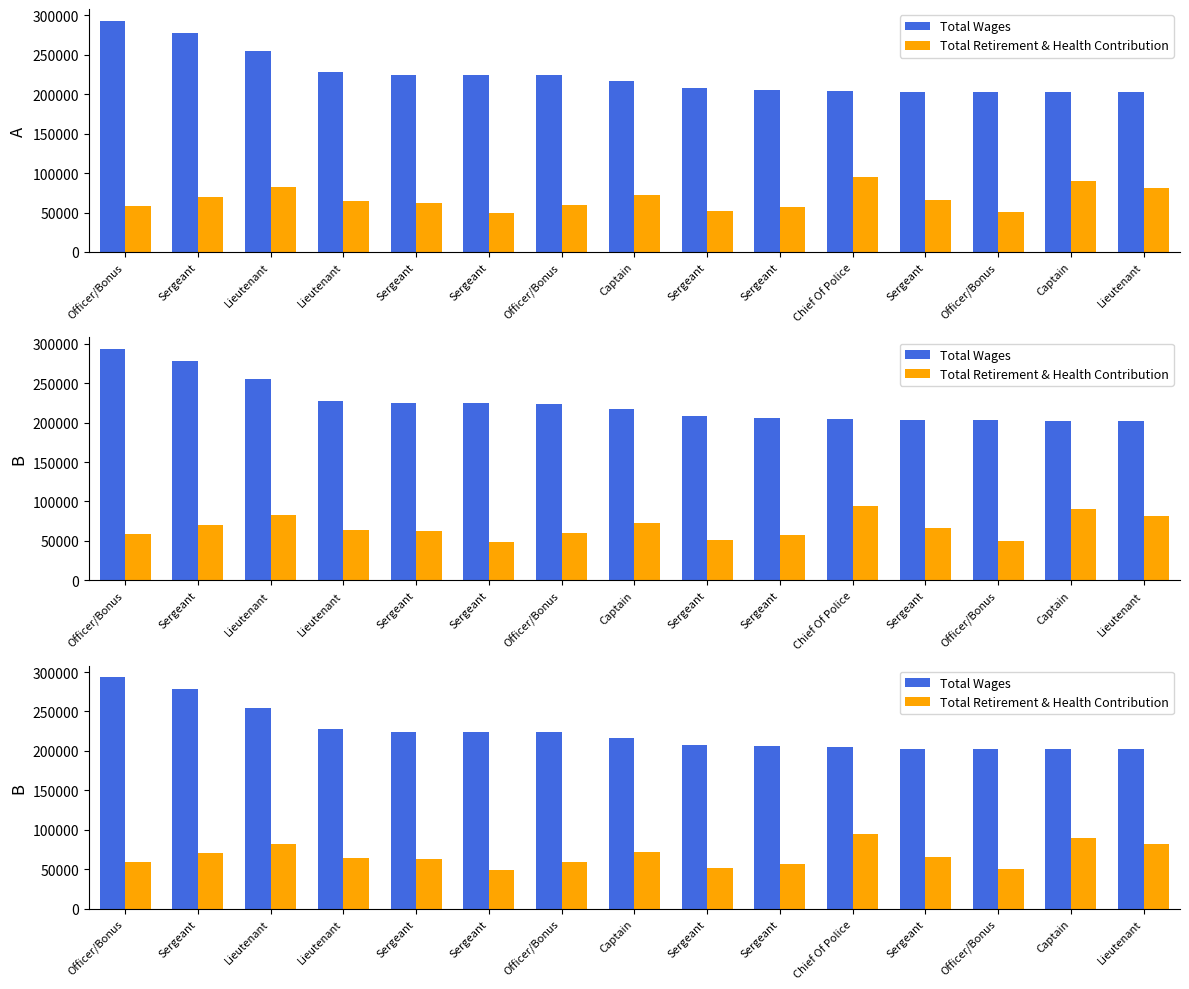

Between Sergeant and Sergeant, which series saw the biggest shift?

Total Wages